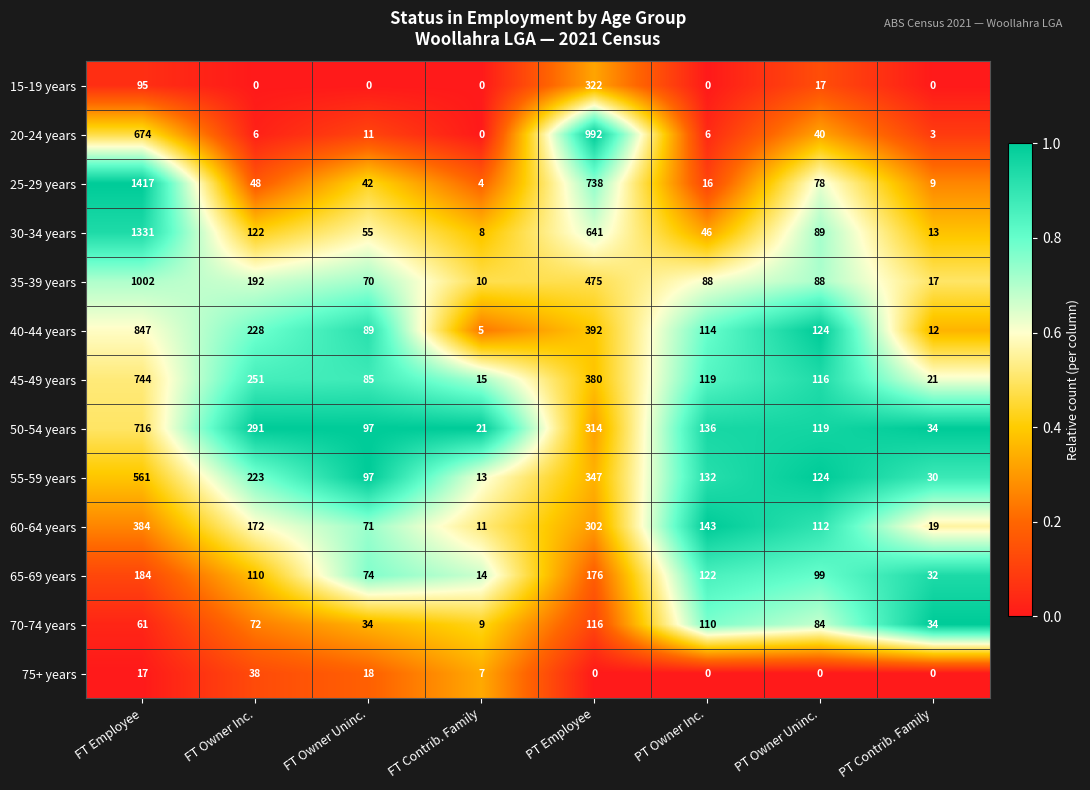

Rank the series by their maximum value, from lowest to highest.

75+ years, 70-74 years, 65-69 years, 15-19 years, 60-64 years, 55-59 years, 50-54 years, 45-49 years, 40-44 years, 20-24 years, 35-39 years, 30-34 years, 25-29 years